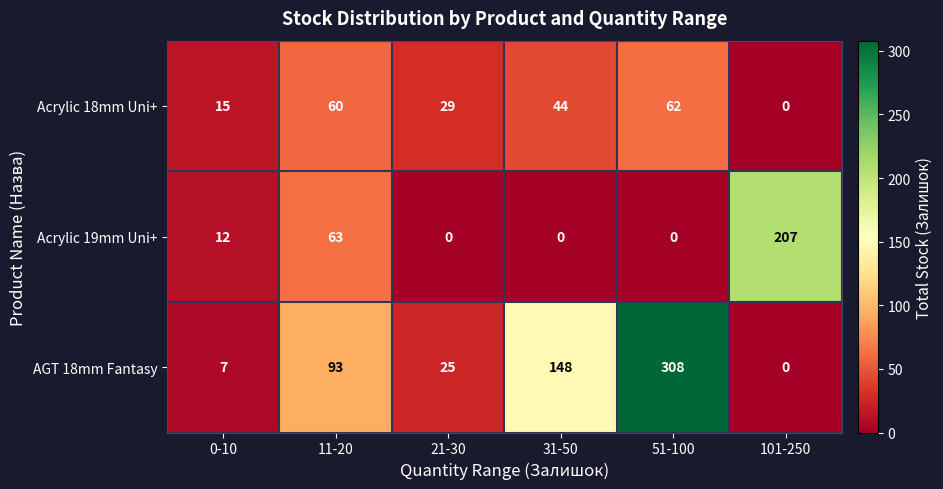

List the series in order of their peak value, lowest first.

Acrylic 18mm Uni+, Acrylic 19mm Uni+, AGT 18mm Fantasy